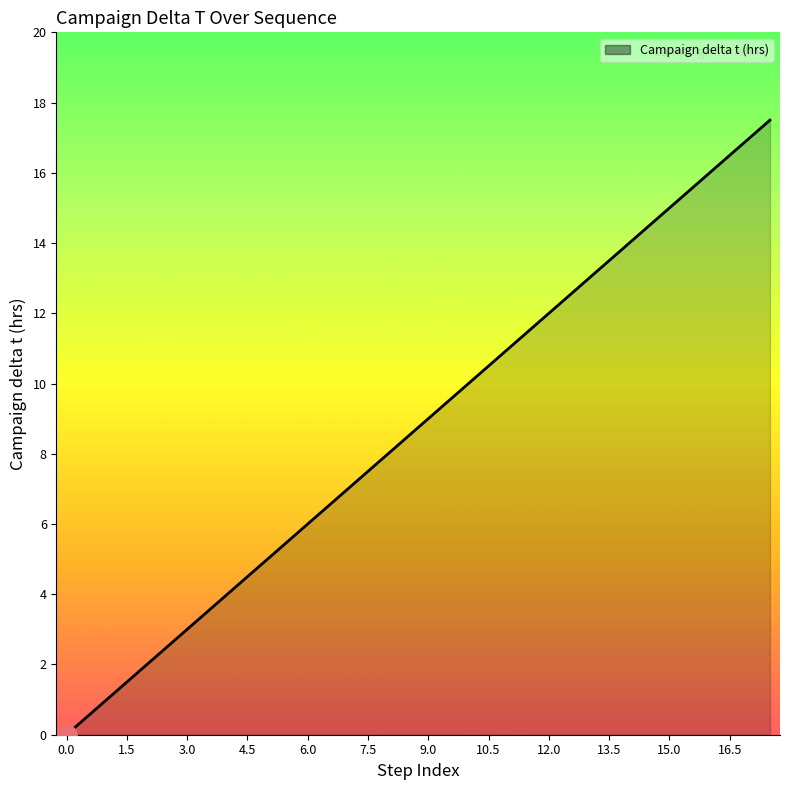

What is the difference between the maximum and minimum values?

17.5